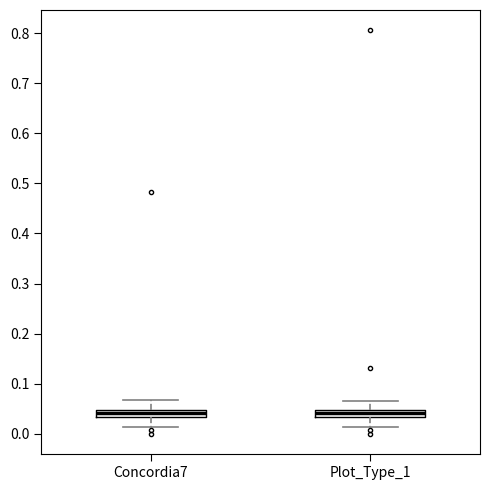

Where does the upper whisker of the box for Concordia7 end on the y-axis? The values are not printed on the chart, so give them approximately, as read against the axis.

0.07